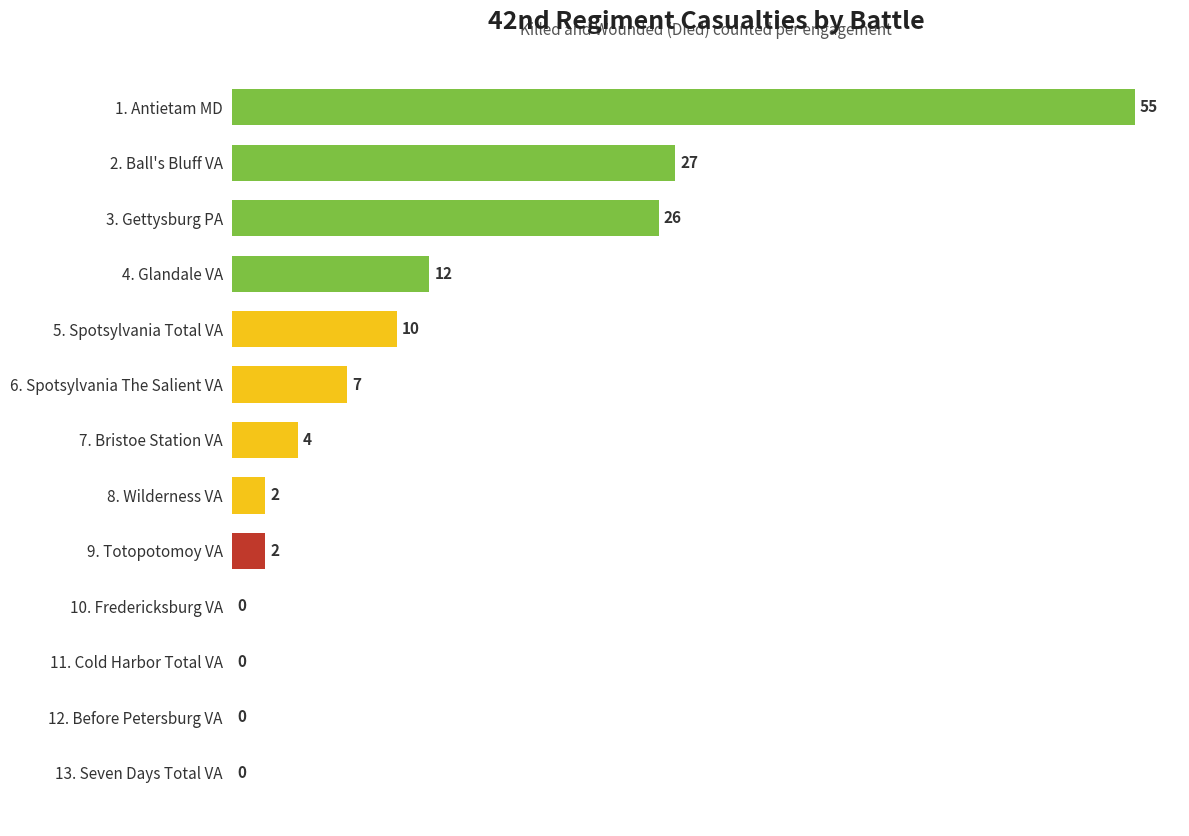

Count the number of data series in this chart.

1